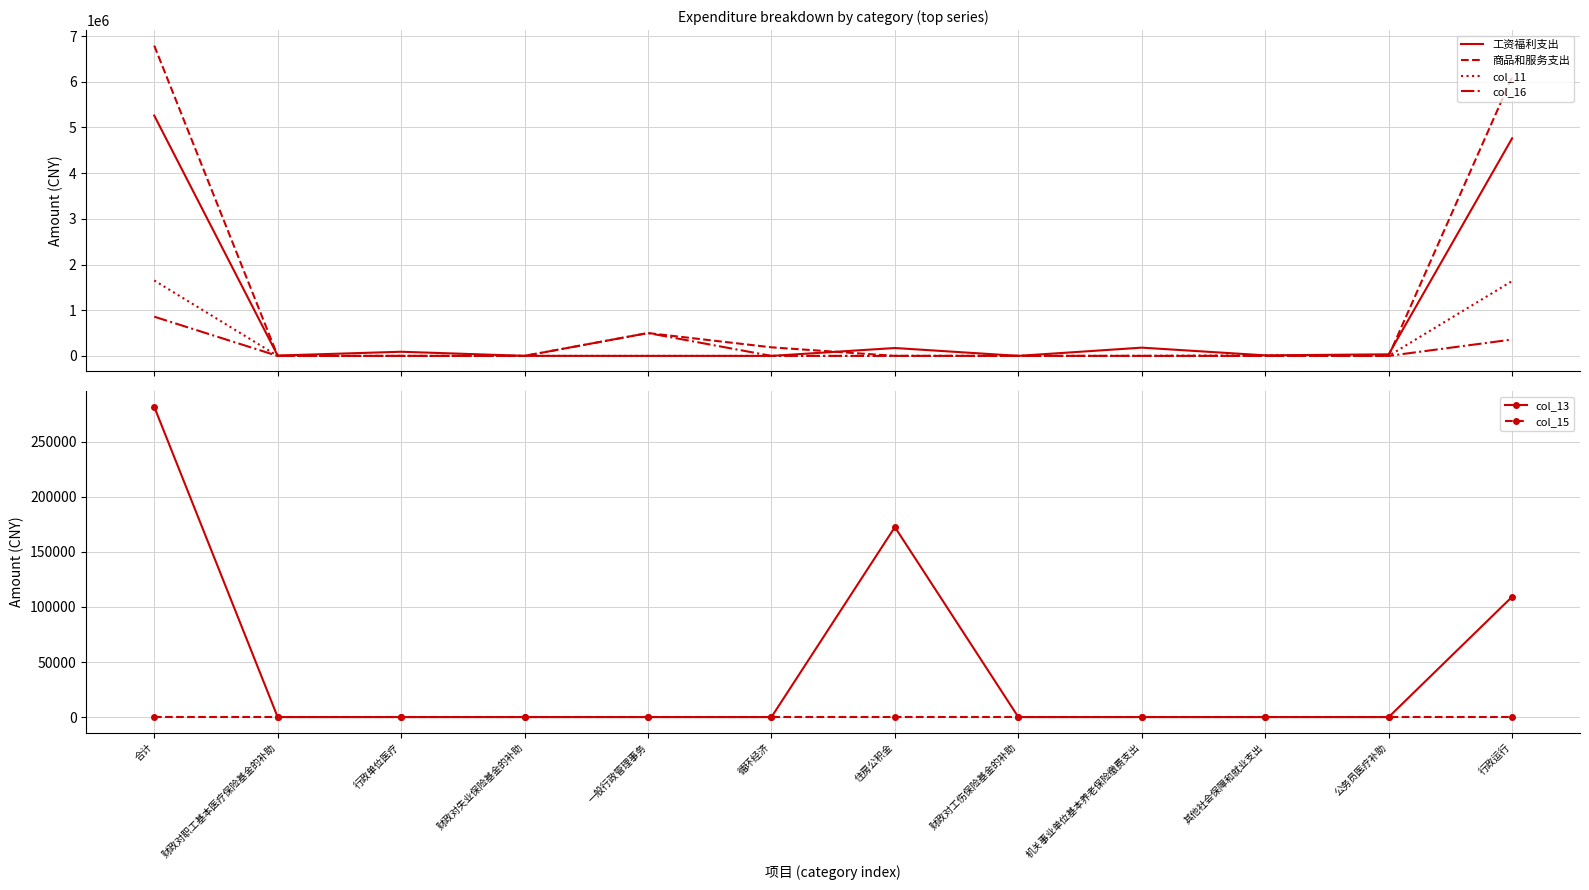

Reading left to right, what are all the values shown in this chart?

工资福利支出: 合计=5261537.9	财政对职工基本医疗保险基金的补助=7411.0	行政单位医疗=90788.7	财政对失业保险基金的补助=731.7	一般行政管理事务=0.0	循环经济=0.0	住房公积金=172569.0	财政对工伤保险基金的补助=395.2	机关事业单位基本养老保险缴费支出=180504.0	其他社会保障和就业支出=11895.9	公务员医疗补助=34555.8	行政运行=4762686.5
商品和服务支出: 合计=6792771.5	财政对职工基本医疗保险基金的补助=0.0	行政单位医疗=0.0	财政对失业保险基金的补助=0.0	一般行政管理事务=500000.0	循环经济=187700.0	住房公积金=0.0	财政对工伤保险基金的补助=0.0	机关事业单位基本养老保险缴费支出=0.0	其他社会保障和就业支出=0.0	公务员医疗补助=0.0	行政运行=6105071.5
col_11: 合计=1651147.9	财政对职工基本医疗保险基金的补助=0.0	行政单位医疗=0.0	财政对失业保险基金的补助=731.7	一般行政管理事务=0.0	循环经济=0.0	住房公积金=0.0	财政对工伤保险基金的补助=395.2	机关事业单位基本养老保险缴费支出=0.0	其他社会保障和就业支出=11895.9	公务员医疗补助=0.0	行政运行=1638125.1
col_16: 合计=858309.3	财政对职工基本医疗保险基金的补助=0.0	行政单位医疗=0.0	财政对失业保险基金的补助=0.0	一般行政管理事务=500000.0	循环经济=0.0	住房公积金=0.0	财政对工伤保险基金的补助=0.0	机关事业单位基本养老保险缴费支出=0.0	其他社会保障和就业支出=0.0	公务员医疗补助=0.0	行政运行=358309.3
col_13: 合计=281841.0	财政对职工基本医疗保险基金的补助=0.0	行政单位医疗=0.0	财政对失业保险基金的补助=0.0	一般行政管理事务=0.0	循环经济=0.0	住房公积金=172569.0	财政对工伤保险基金的补助=0.0	机关事业单位基本养老保险缴费支出=0.0	其他社会保障和就业支出=0.0	公务员医疗补助=0.0	行政运行=109272.0
col_15: 合计=0.0	财政对职工基本医疗保险基金的补助=0.0	行政单位医疗=0.0	财政对失业保险基金的补助=0.0	一般行政管理事务=0.0	循环经济=0.0	住房公积金=0.0	财政对工伤保险基金的补助=0.0	机关事业单位基本养老保险缴费支出=0.0	其他社会保障和就业支出=0.0	公务员医疗补助=0.0	行政运行=0.0